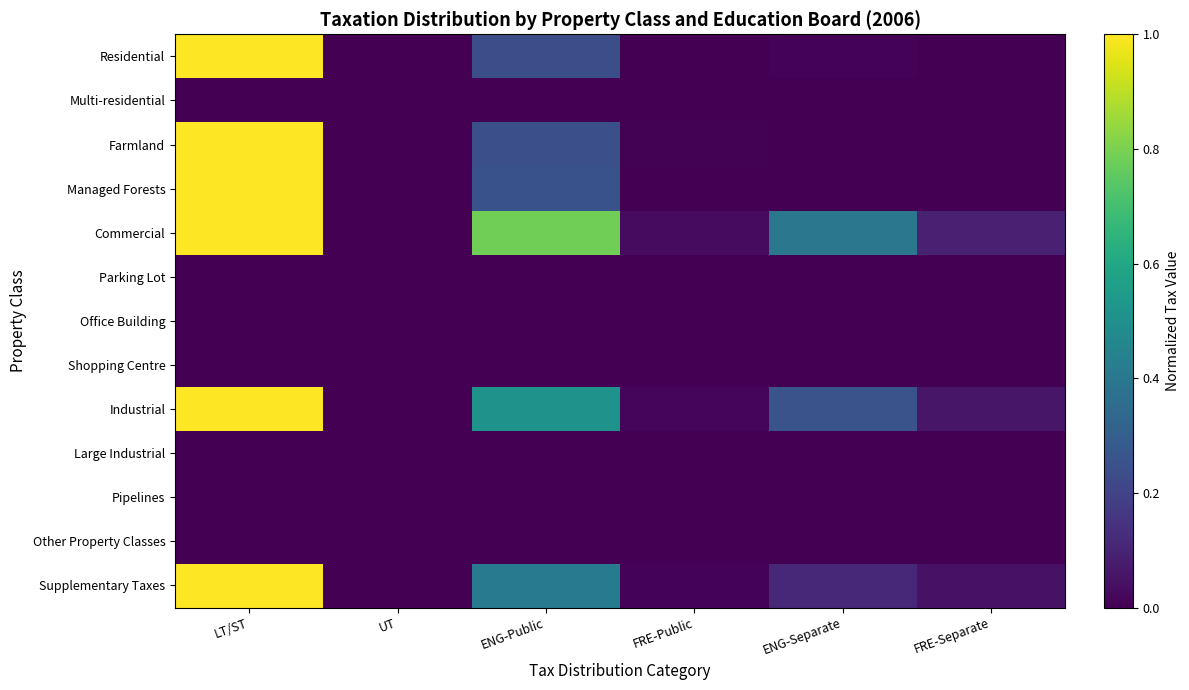

Reading right to left, list all the values displayed in this chart.

Residential: FRE-Separate=0.0	ENG-Separate=0.0	FRE-Public=0.0	ENG-Public=0.2	UT=0.0	LT/ST=1.0
Multi-residential: FRE-Separate=0.0	ENG-Separate=0.0	FRE-Public=0.0	ENG-Public=0.0	UT=0.0	LT/ST=0.0
Farmland: FRE-Separate=0.0	ENG-Separate=0.0	FRE-Public=0.0	ENG-Public=0.2	UT=0.0	LT/ST=1.0
Managed Forests: FRE-Separate=0.0	ENG-Separate=0.0	FRE-Public=0.0	ENG-Public=0.2	UT=0.0	LT/ST=1.0
Commercial: FRE-Separate=0.1	ENG-Separate=0.4	FRE-Public=0.0	ENG-Public=0.8	UT=0.0	LT/ST=1.0
Parking Lot: FRE-Separate=0.0	ENG-Separate=0.0	FRE-Public=0.0	ENG-Public=0.0	UT=0.0	LT/ST=0.0
Office Building: FRE-Separate=0.0	ENG-Separate=0.0	FRE-Public=0.0	ENG-Public=0.0	UT=0.0	LT/ST=0.0
Shopping Centre: FRE-Separate=0.0	ENG-Separate=0.0	FRE-Public=0.0	ENG-Public=0.0	UT=0.0	LT/ST=0.0
Industrial: FRE-Separate=0.1	ENG-Separate=0.3	FRE-Public=0.0	ENG-Public=0.5	UT=0.0	LT/ST=1.0
Large Industrial: FRE-Separate=0.0	ENG-Separate=0.0	FRE-Public=0.0	ENG-Public=0.0	UT=0.0	LT/ST=0.0
Pipelines: FRE-Separate=0.0	ENG-Separate=0.0	FRE-Public=0.0	ENG-Public=0.0	UT=0.0	LT/ST=0.0
Other Property Classes: FRE-Separate=0.0	ENG-Separate=0.0	FRE-Public=0.0	ENG-Public=0.0	UT=0.0	LT/ST=0.0
Supplementary Taxes: FRE-Separate=0.0	ENG-Separate=0.1	FRE-Public=0.0	ENG-Public=0.4	UT=0.0	LT/ST=1.0